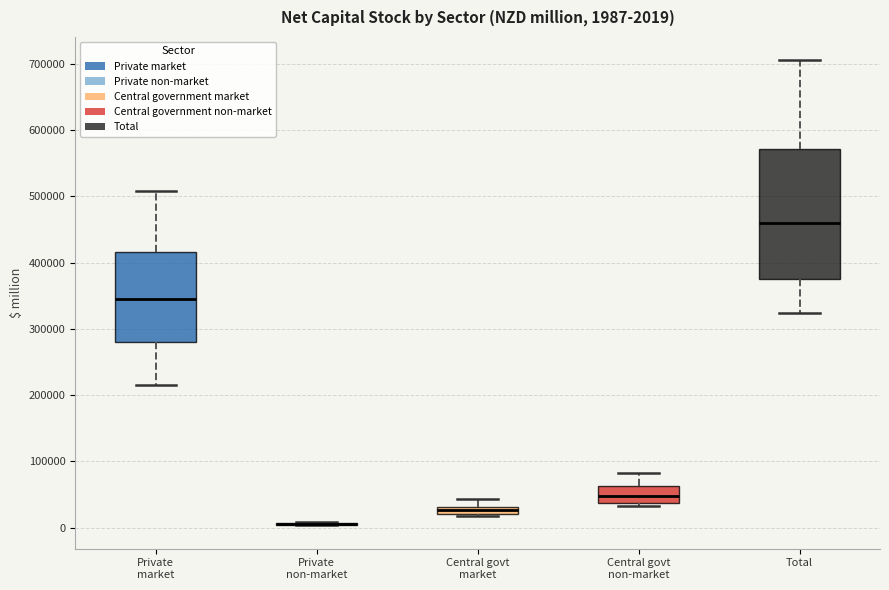

Comparing the boxes themselves (not the whiskers), which one is the tallest?

Total